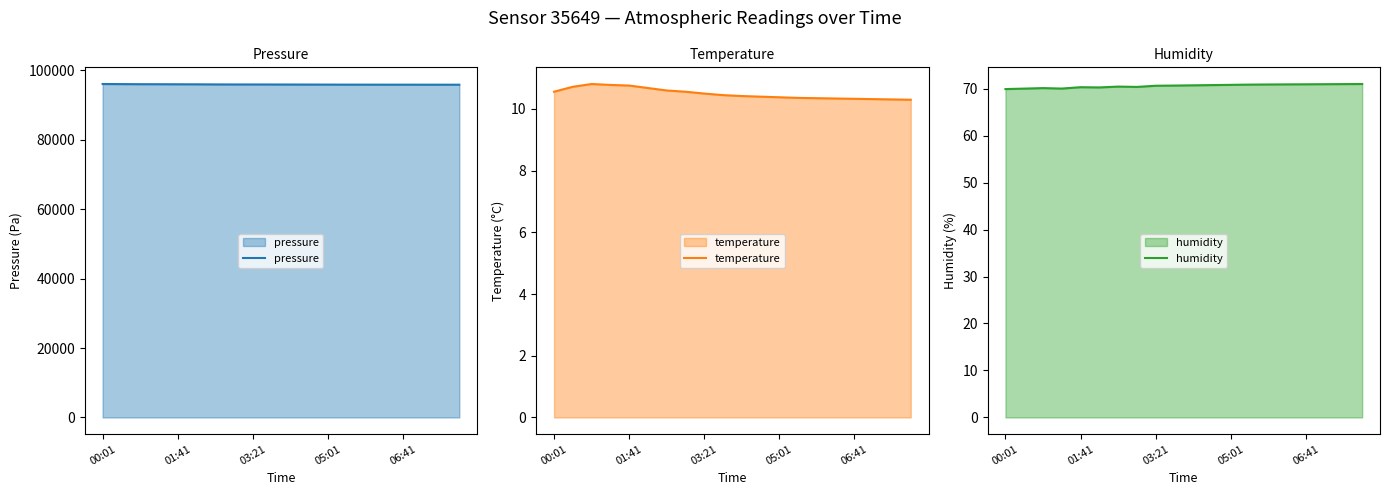

True or false: temperature has a value of 10.6 at 00:01.

True